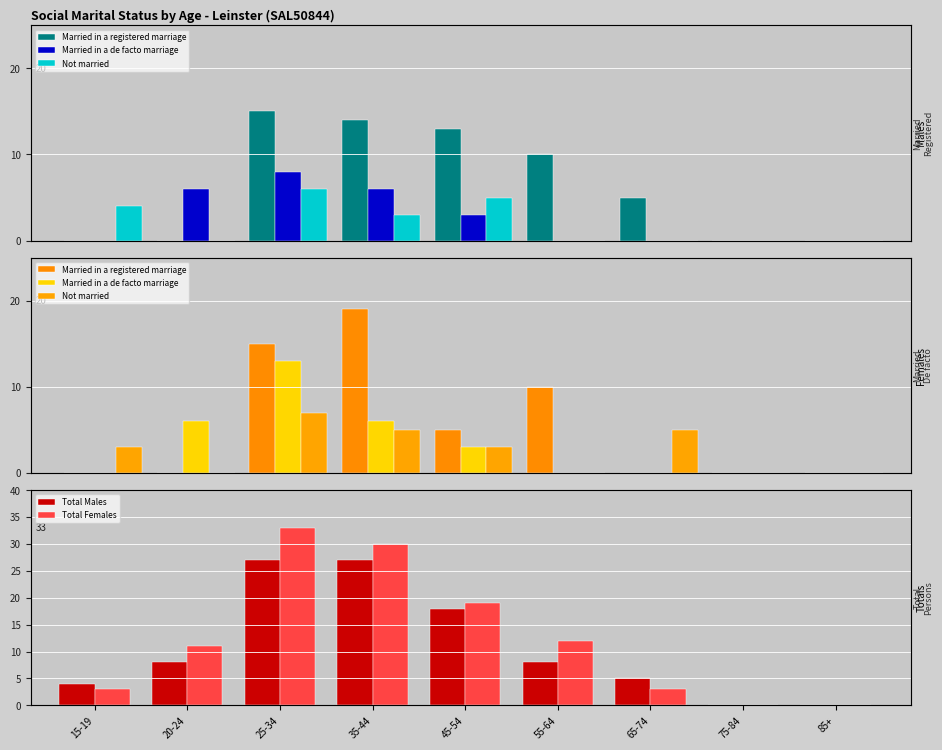

Are the bars grouped side by side (vs. stacked)?

Yes